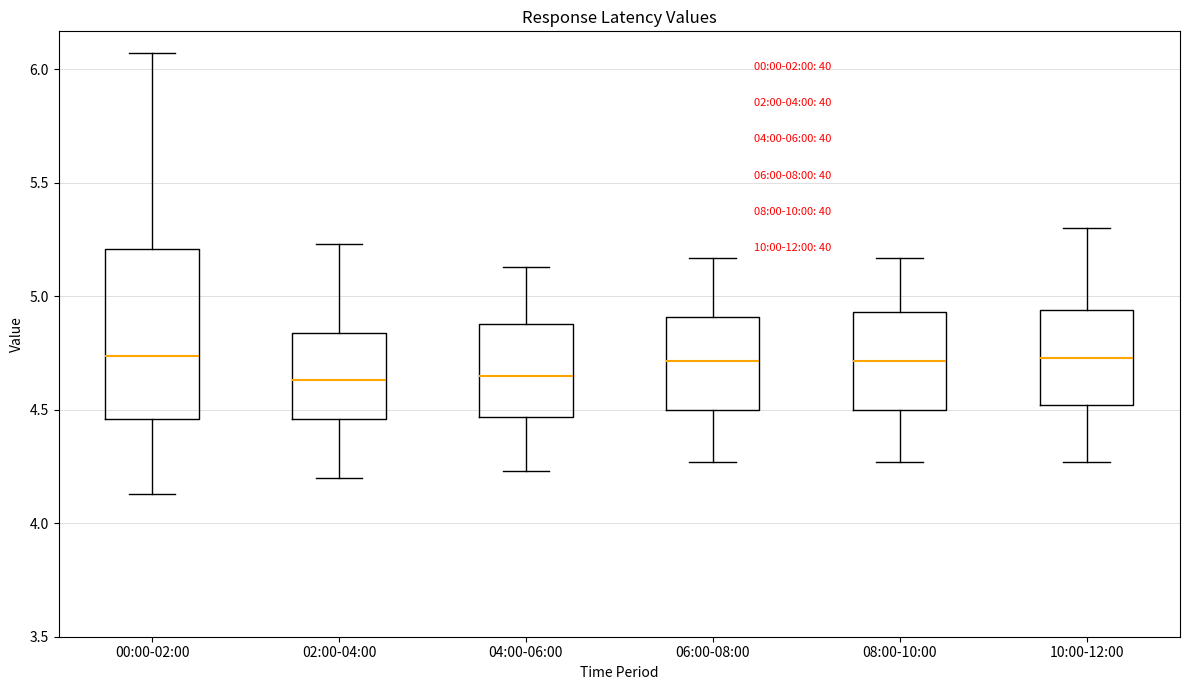

Which box is the tallest, from its lower edge to its upper edge?

00:00-02:00